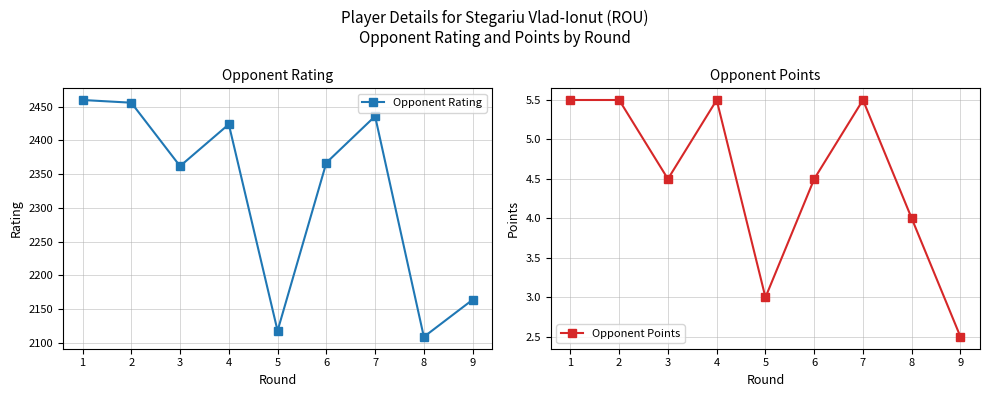

Reading left to right, transcribe all the data shown in this chart.

Opponent Rating: 2460.0	2456.0	2362.0	2424.0	2118.0	2367.0	2436.0	2109.0	2164.0
Opponent Points: 5.5	5.5	4.5	5.5	3.0	4.5	5.5	4.0	2.5